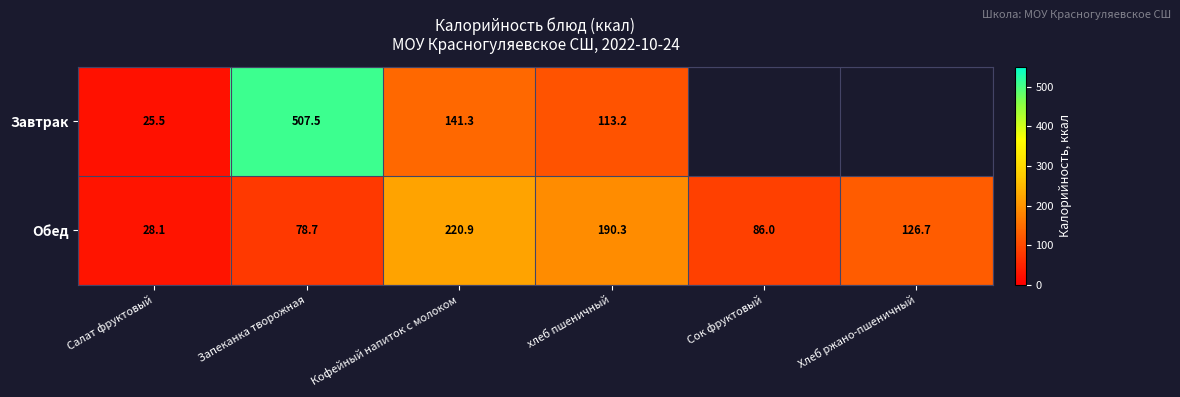

Where is Обед nearest to the value 124?

Хлеб ржано-пшеничный